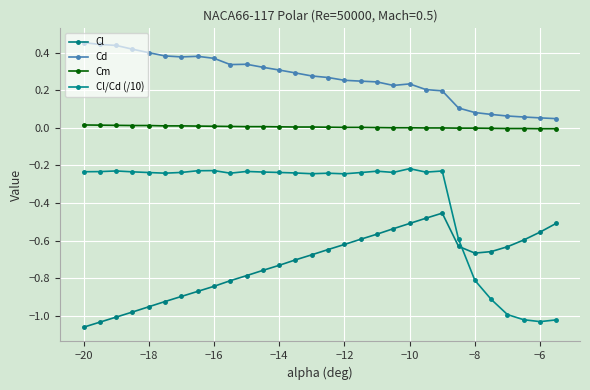

How many data points does each series have?

30